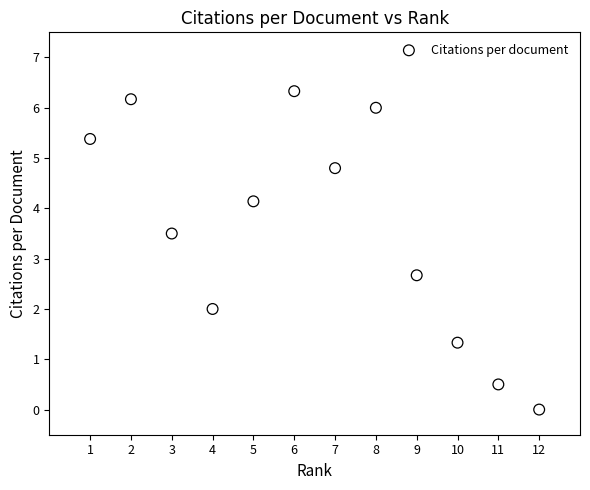

What Y value in the scatter plot is closest to 3?

2.7